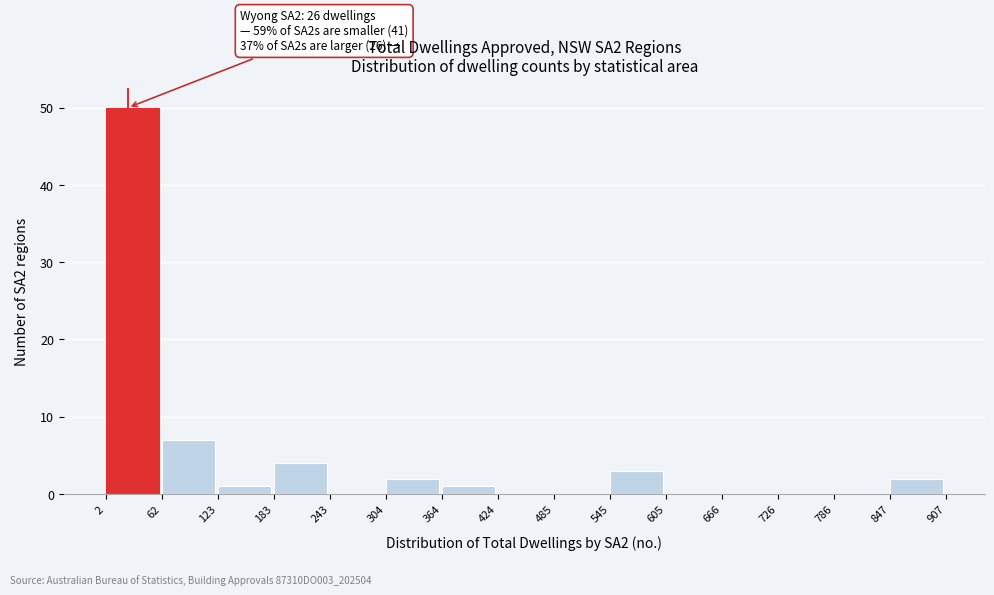

Which range on the x-axis has the tallest bar?

2 to 62